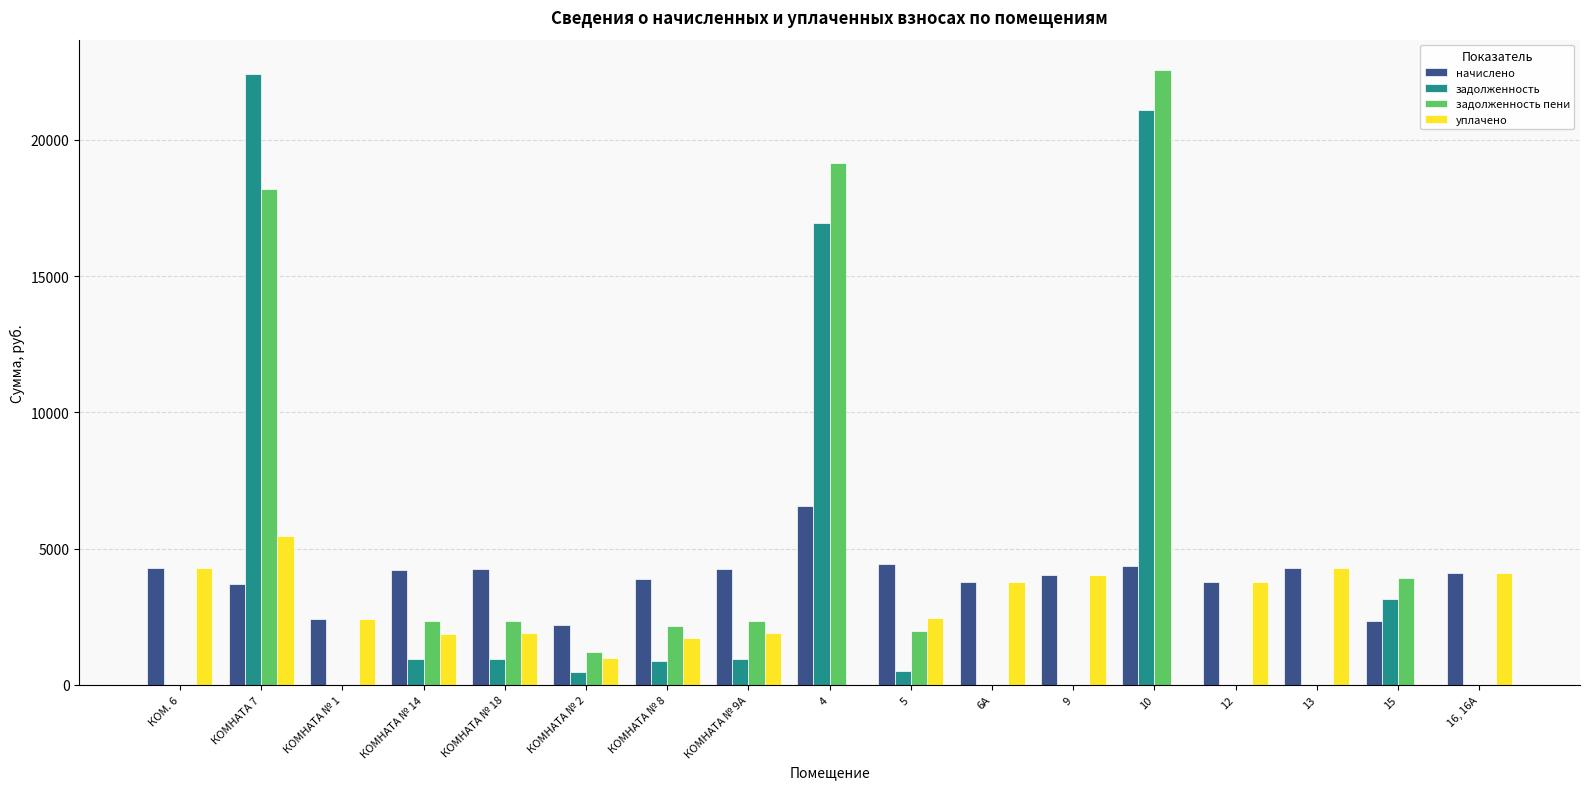

What is the total value across all series at КОМНАТА № 1?

4815.4